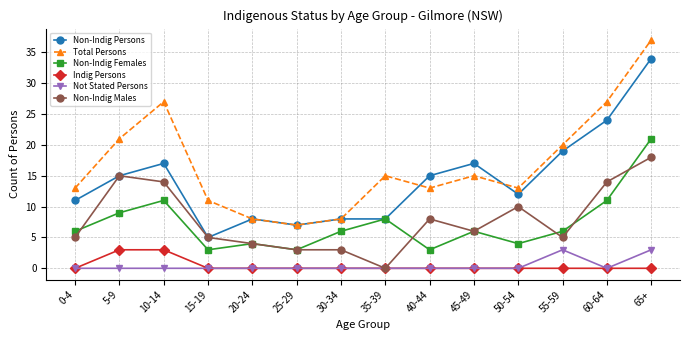

What is the minimum value for Non-Indig Persons?

5